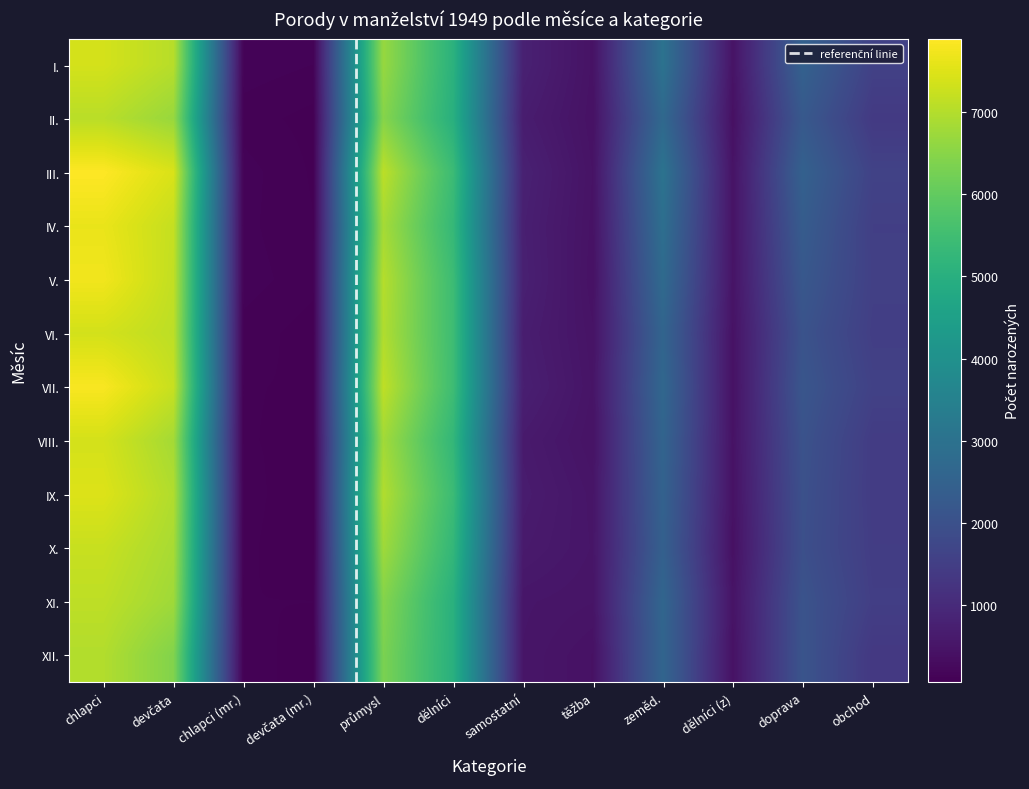

Is it true that V. equals 209 at chlapci (mr.)?

False